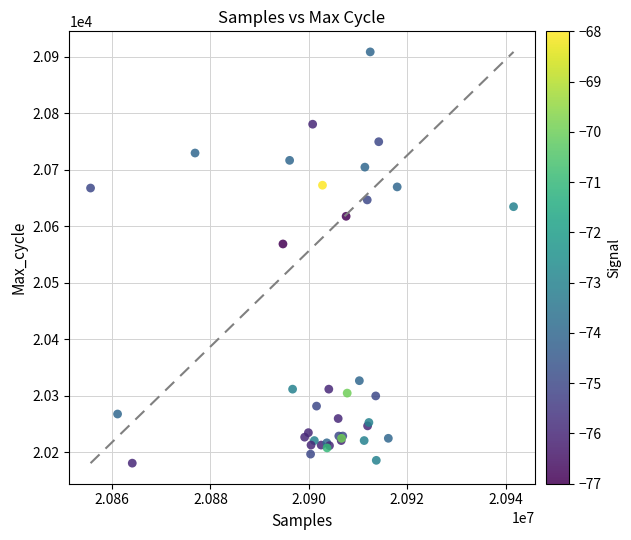

What Y value in the scatter plot is closest to 20545?

20569